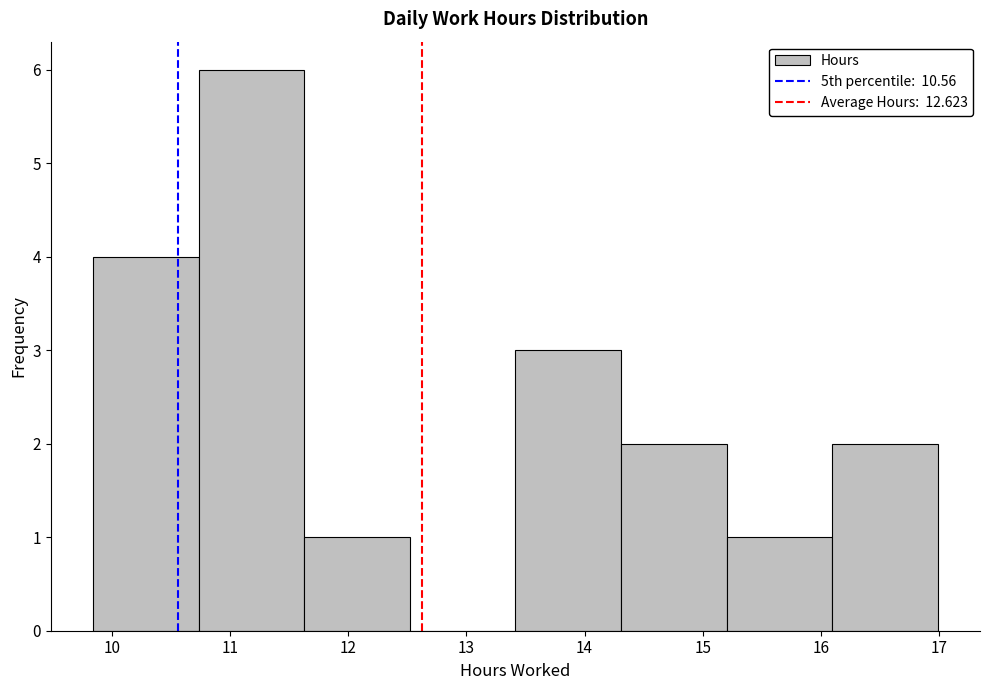

Reading left to right, list every bar in this chart as the range it spans on the x-axis followed by its height. Neither the bar edges nor the heights are printed on the chart, so give them approximately, as read against the axes.

9.8 to 10.7: 4
10.7 to 11.6: 6
11.6 to 12.5: 1
12.5 to 13.4: 0
13.4 to 14.3: 3
14.3 to 15.2: 2
15.2 to 16.1: 1
16.1 to 17.0: 2